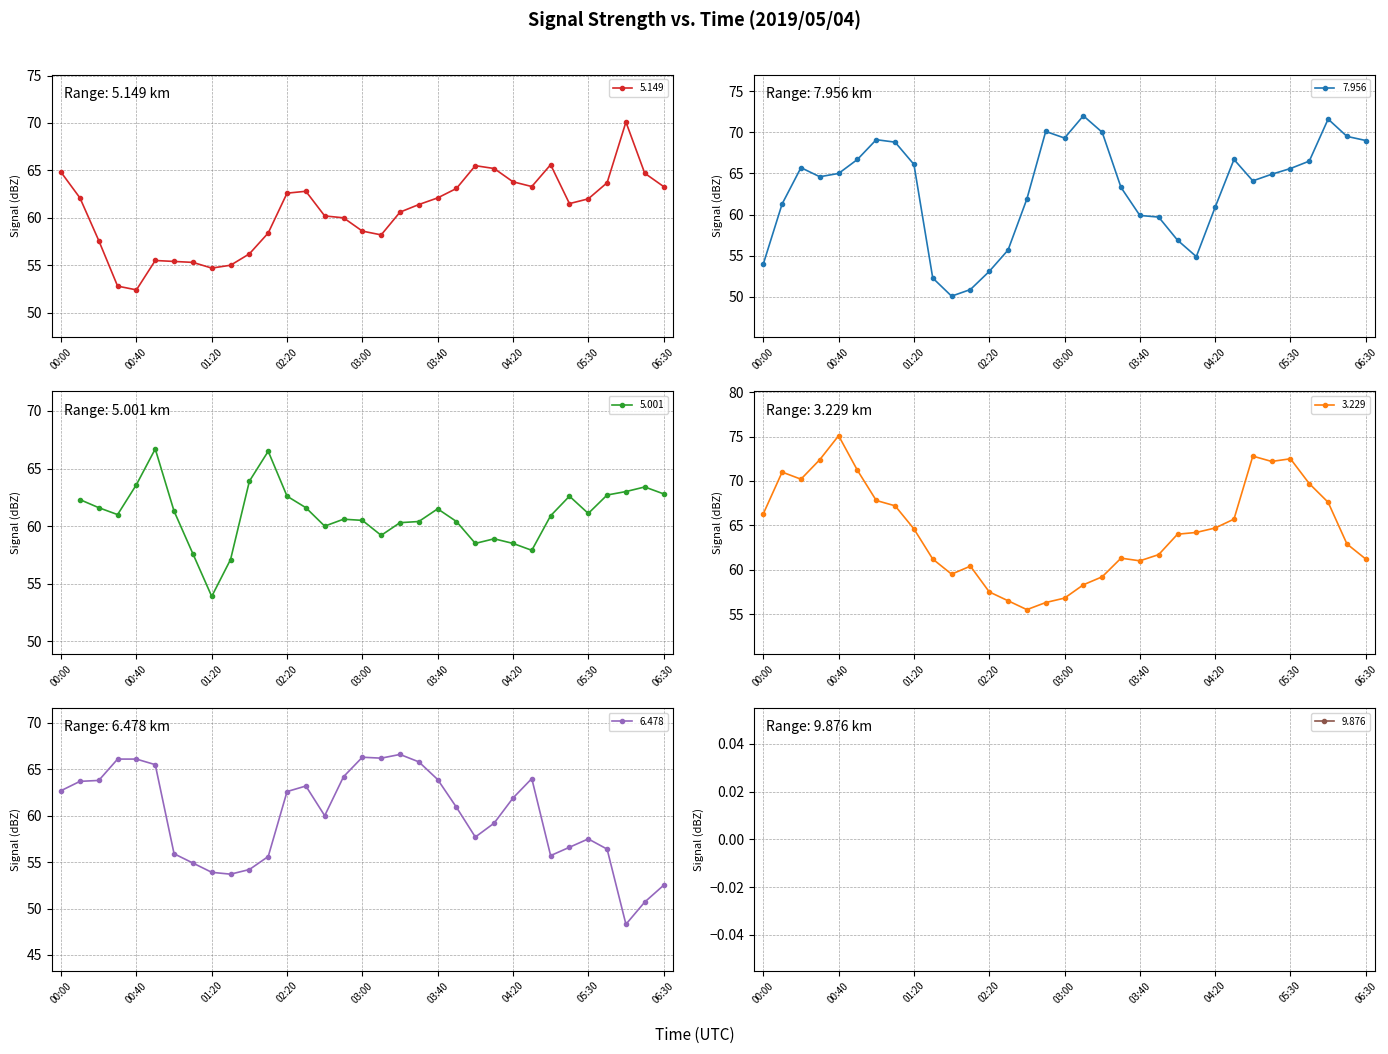

True or false: 3.229 has more than 1 interior local peaks.

True